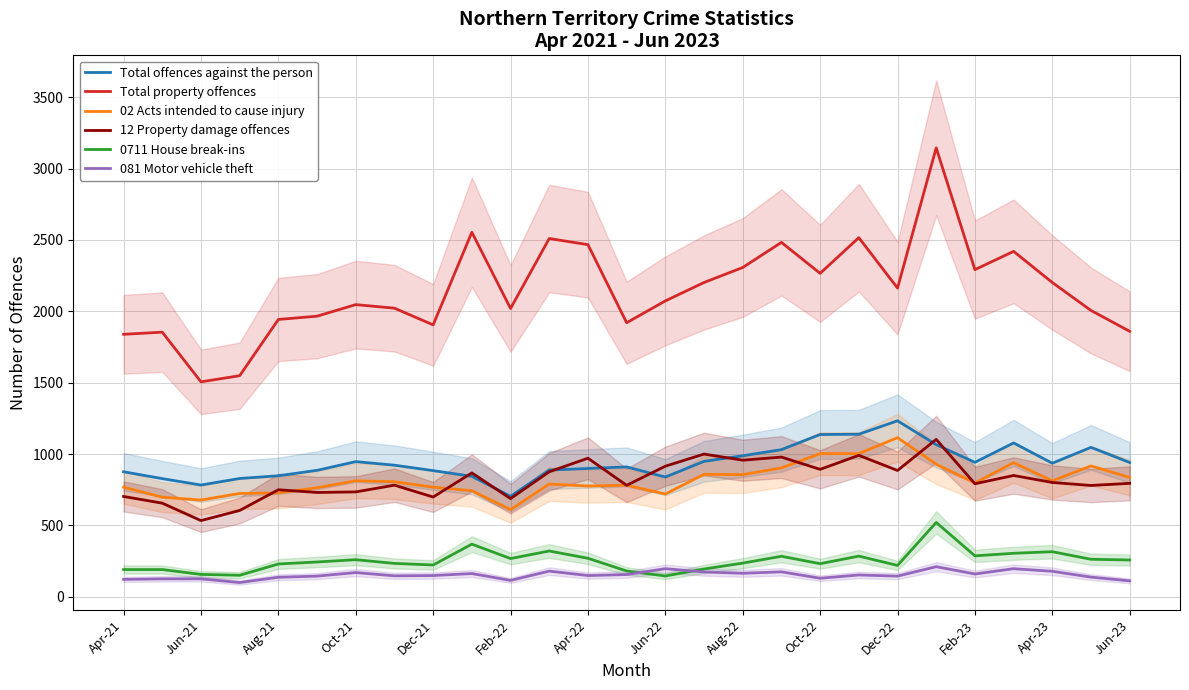

True or false: 02 Acts intended to cause injury and 0711 House break-ins intersect in this chart.

False